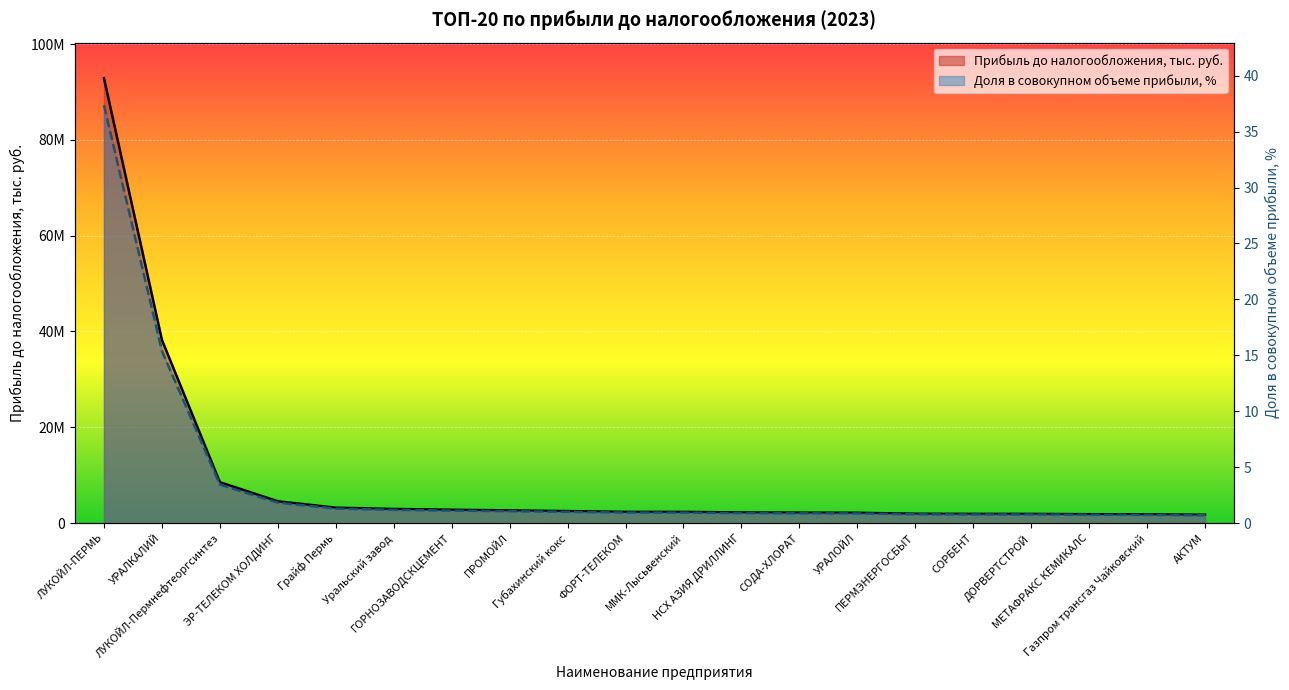

What is the label of the 20th point from the left?

АКТУМ